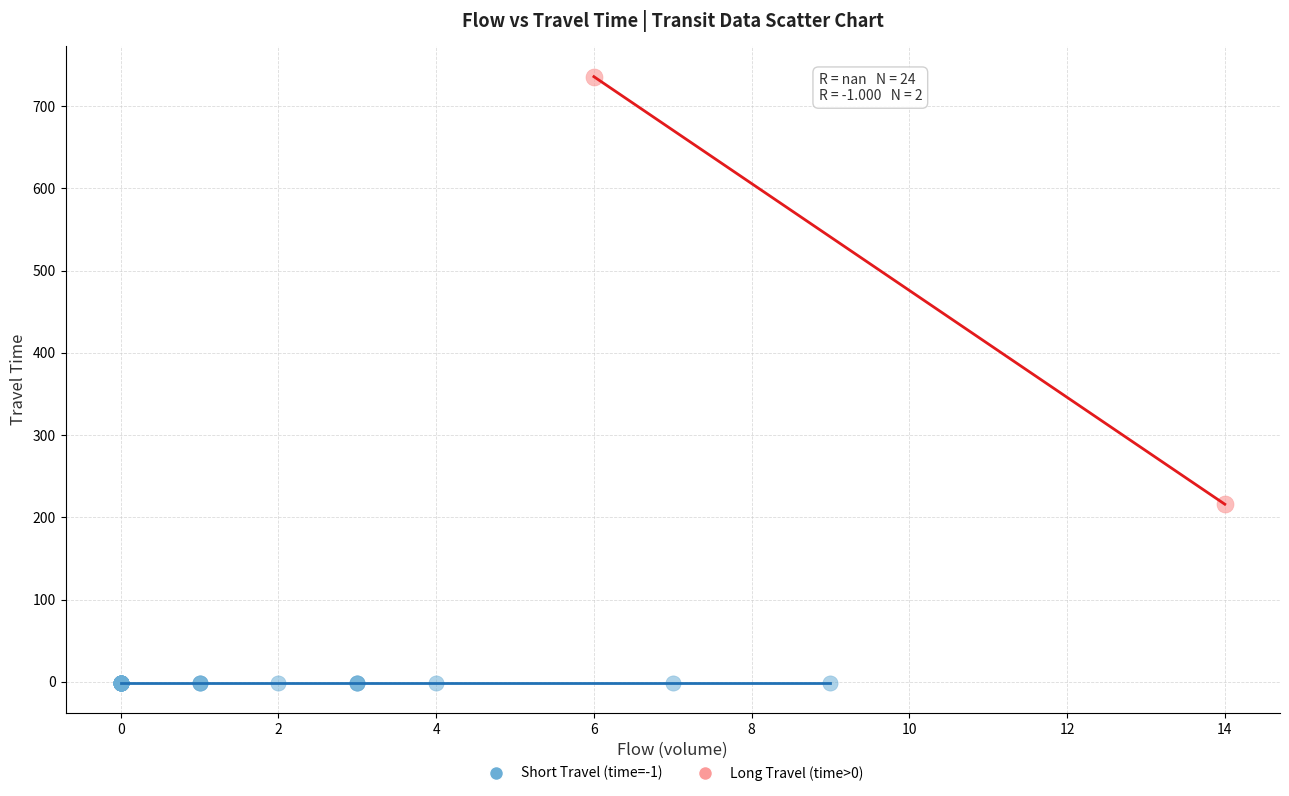

Which series contains the highest Y value?

Long Travel (time>0)